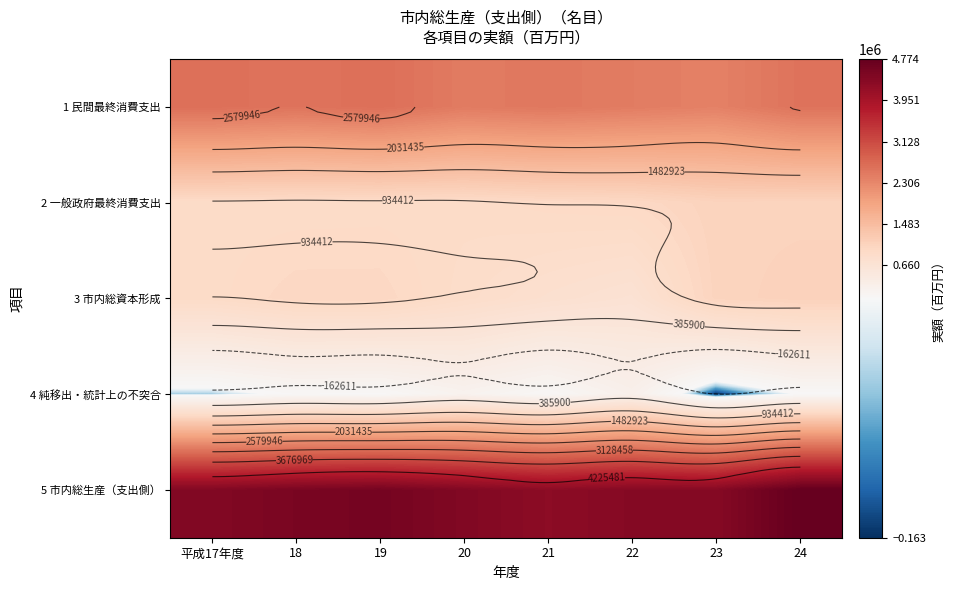

At which label is 2 一般政府最終消費支出 closest to 990140?

22